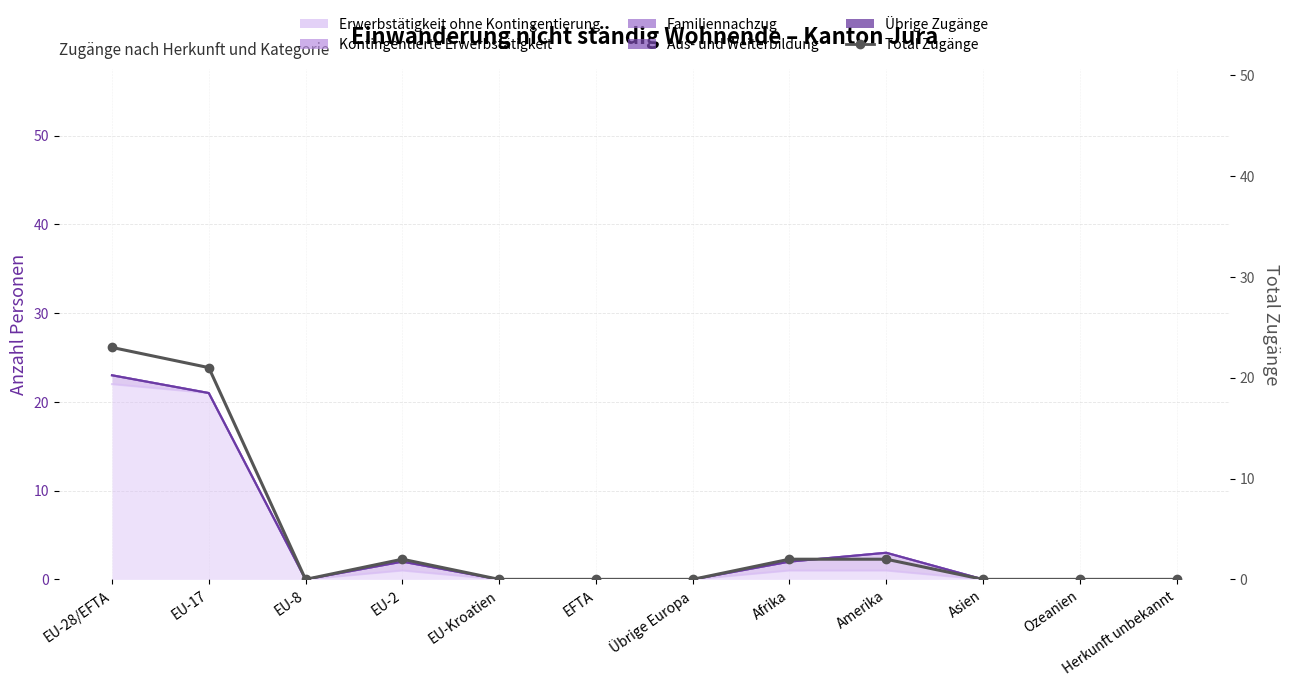

Reading left to right, list all the values displayed in this chart.

23	21	0	2	0	0	0	2	2	0	0	0